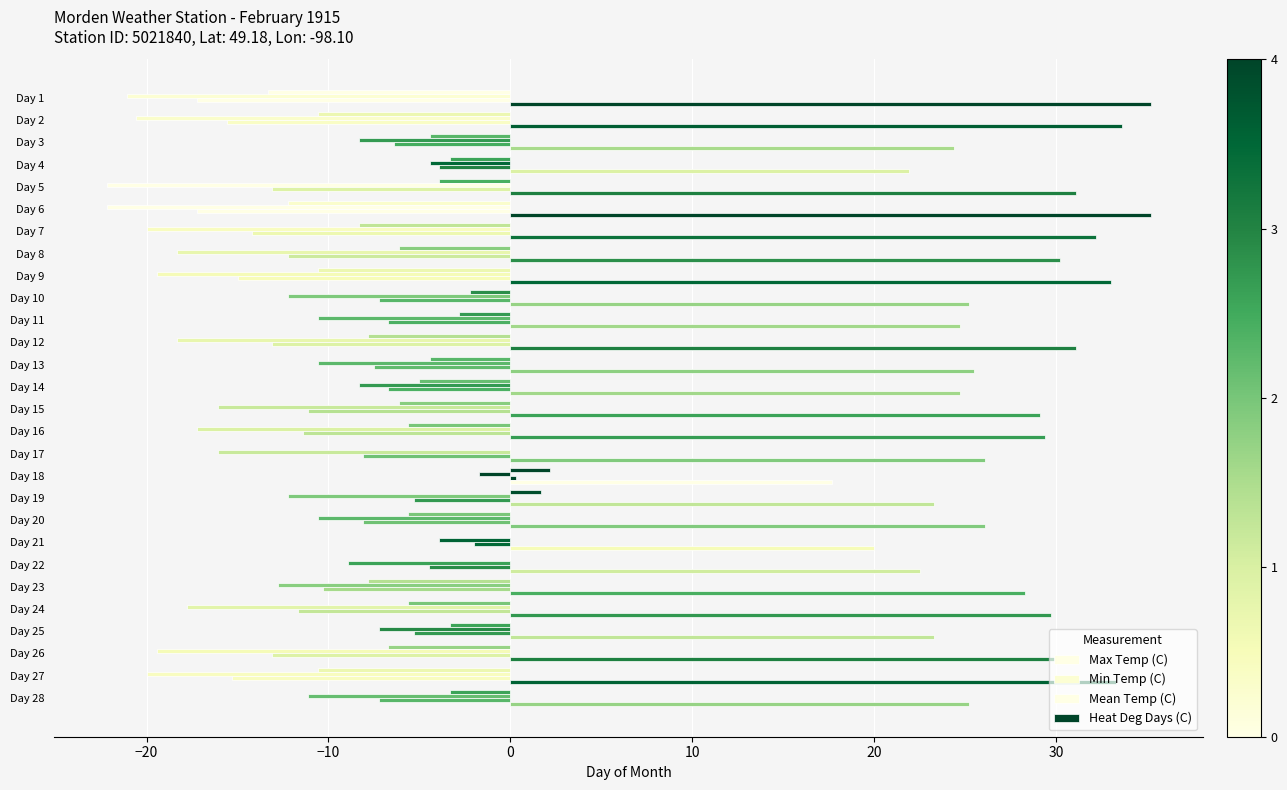

Reading left to right, what are all the values shown in this chart?

Max Temp (C): -13.3	-10.6	-4.4	-3.3	-3.9	-12.2	-8.3	-6.1	-10.6	-2.2	-2.8	-7.8	-4.4	-5.0	-6.1	-5.6	0.0	2.2	1.7	-5.6	0.0	0.0	-7.8	-5.6	-3.3	-6.7	-10.6	-3.3
Min Temp (C): -21.1	-20.6	-8.3	-4.4	-22.2	-22.2	-20.0	-18.3	-19.4	-12.2	-10.6	-18.3	-10.6	-8.3	-16.1	-17.2	-16.1	-1.7	-12.2	-10.6	-3.9	-8.9	-12.8	-17.8	-7.2	-19.4	-20.0	-11.1
Mean Temp (C): -17.2	-15.6	-6.4	-3.9	-13.1	-17.2	-14.2	-12.2	-15.0	-7.2	-6.7	-13.1	-7.5	-6.7	-11.1	-11.4	-8.1	0.3	-5.3	-8.1	-2.0	-4.5	-10.3	-11.7	-5.3	-13.1	-15.3	-7.2
Heat Deg Days (C): 35.2	33.6	24.4	21.9	31.1	35.2	32.2	30.2	33.0	25.2	24.7	31.1	25.5	24.7	29.1	29.4	26.1	17.7	23.3	26.1	20.0	22.5	28.3	29.7	23.3	31.1	33.3	25.2